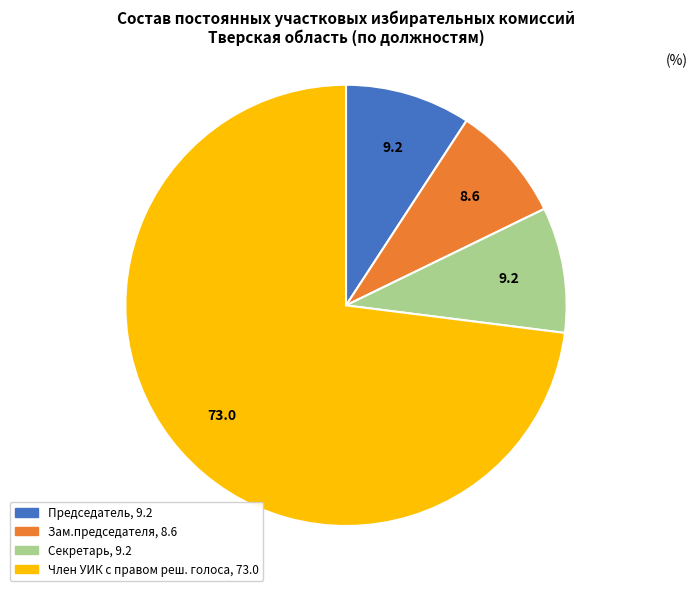

What is the ratio of the value at Член УИК с правом реш. голоса to the value at Секретарь?

7.9